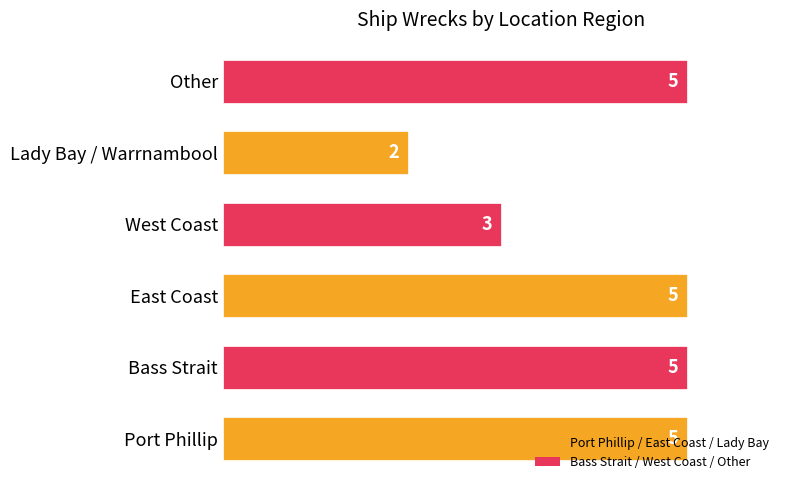

What is the ratio of the value at Other to the value at Port Phillip?

1.0